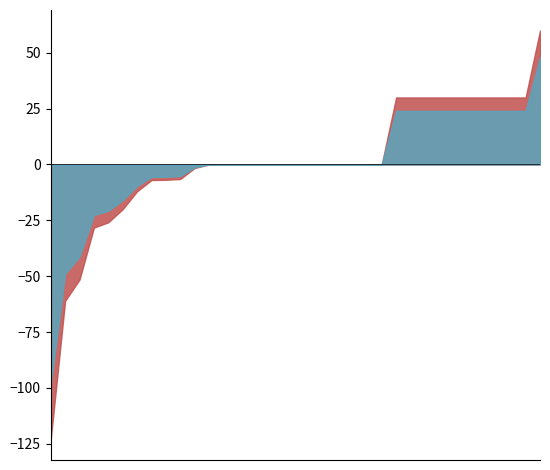

At 18/11/2023, list the series in order from smallest to largest.

polygon TVL, Total TVL